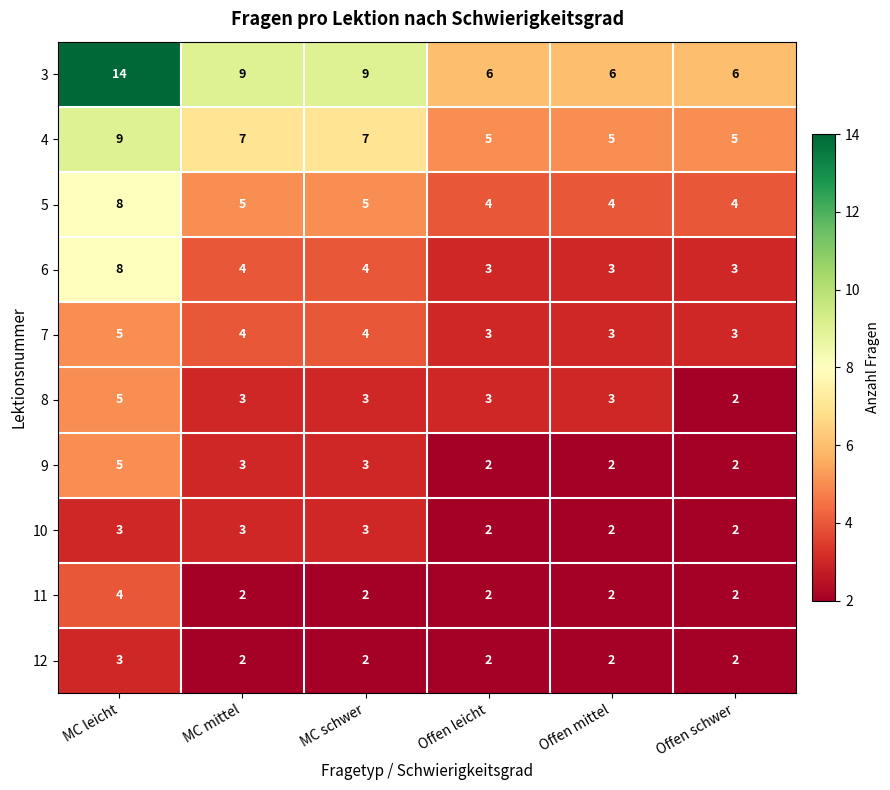

Is it true that 4 equals 7 at MC schwer?

True